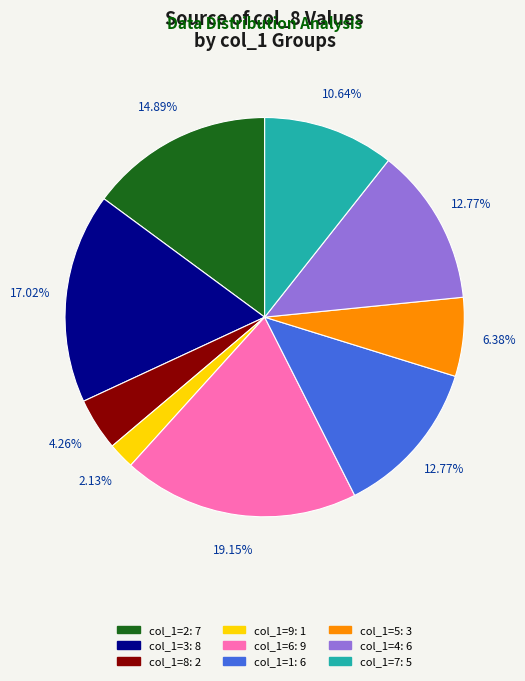

Does any single category account for the majority?

No